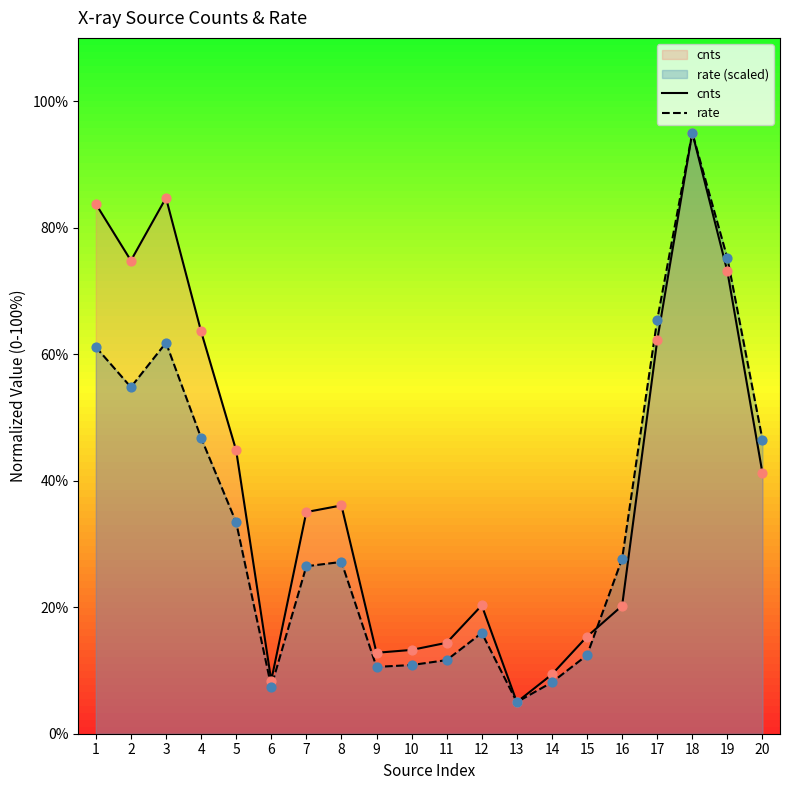

Is the value of rate at 13 greater than the value of cnts at 1?

No